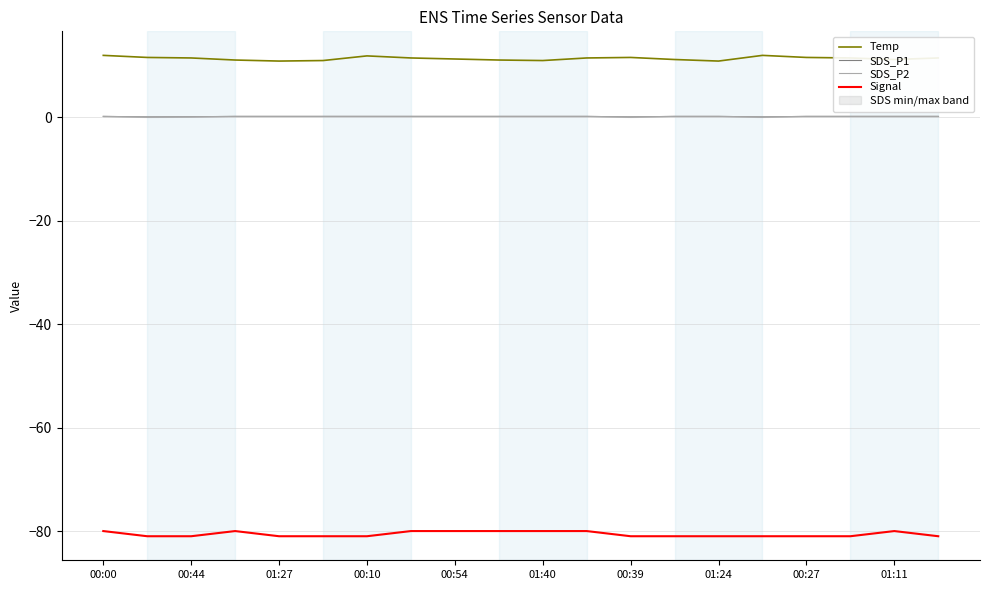

What is the sum of all SDS_P2 values?

3.6